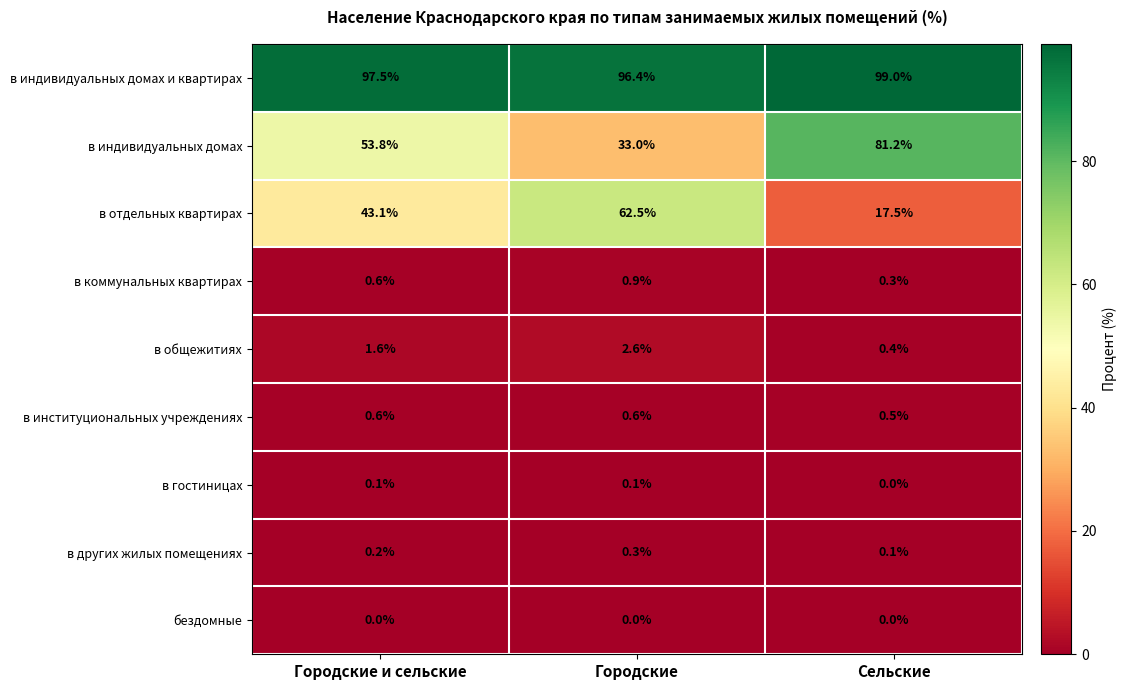

Reading right to left, transcribe all the data shown in this chart.

в индивидуальных домах и квартирах: 99.0	96.4	97.5
в индивидуальных домах: 81.2	33.0	53.8
в отдельных квартирах: 17.5	62.5	43.1
в коммунальных квартирах: 0.3	0.9	0.6
в общежитиях: 0.4	2.6	1.6
в институциональных учреждениях: 0.5	0.6	0.6
в гостиницах: 0.0	0.1	0.1
в других жилых помещениях: 0.1	0.3	0.2
бездомные: 0.0	0.0	0.0